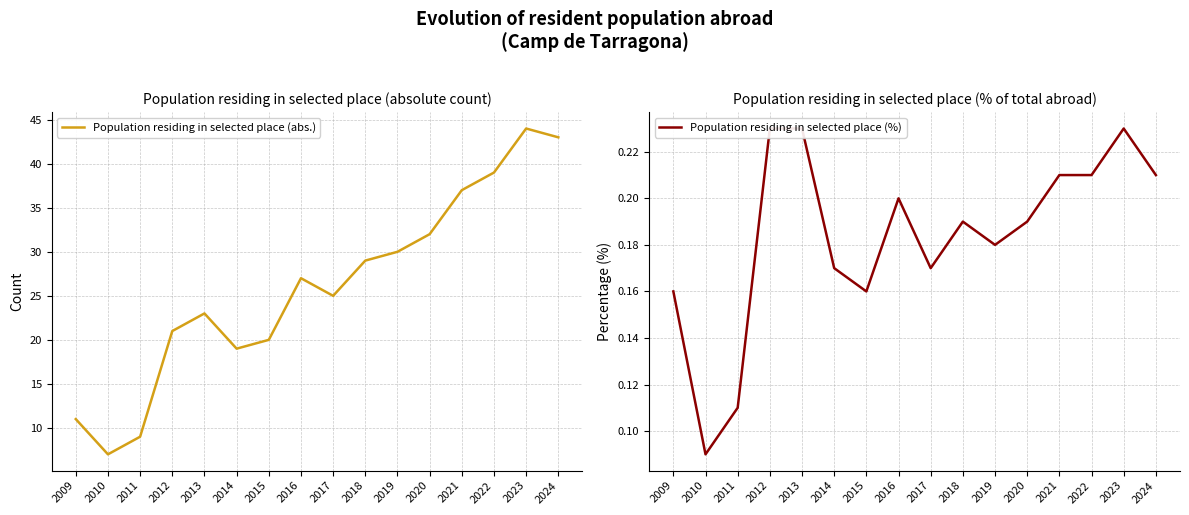

How many lines are shown in the chart?

2